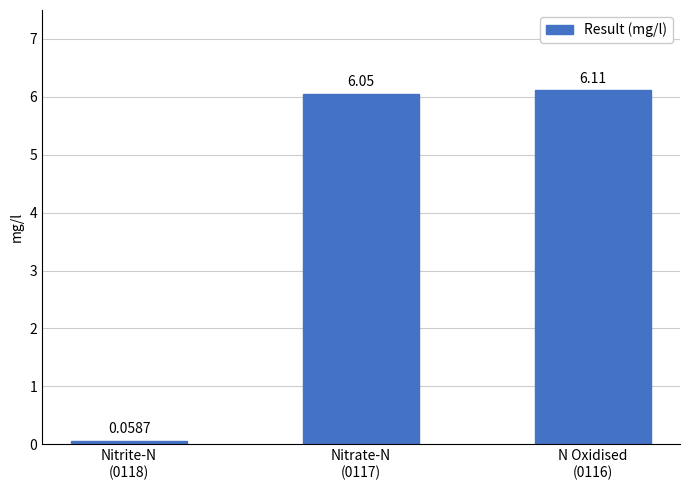

What is the change in value from Nitrite-N
(0118) to Nitrate-N
(0117)?

+6.0